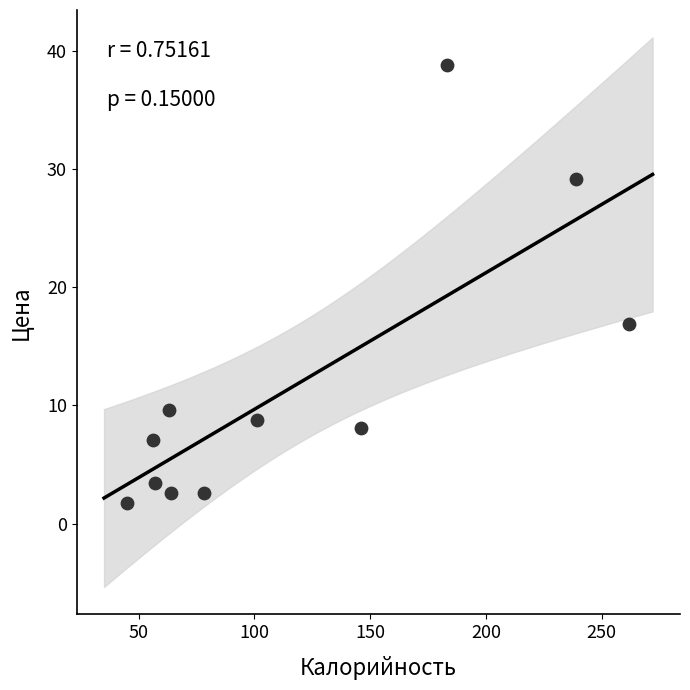

What Y value in the scatter plot is closest to 20?

16.9